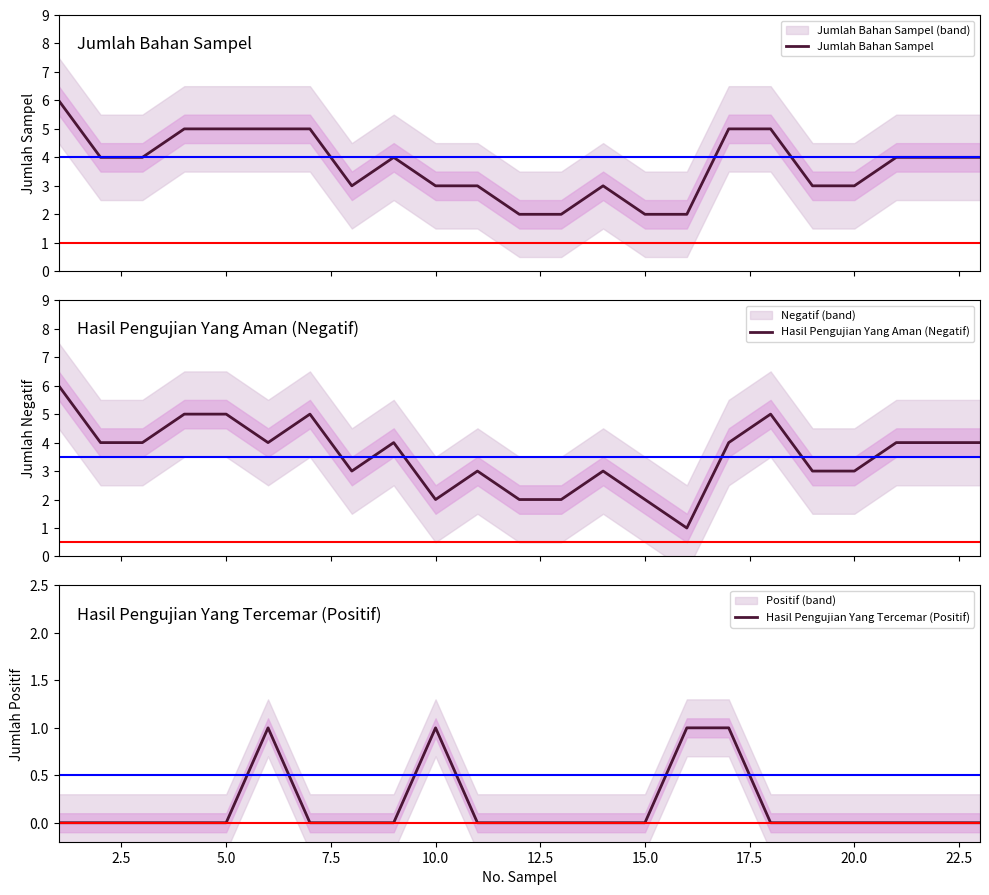

Between 15.0 and 25.0, which series saw the biggest shift?

Jumlah Bahan Sampel